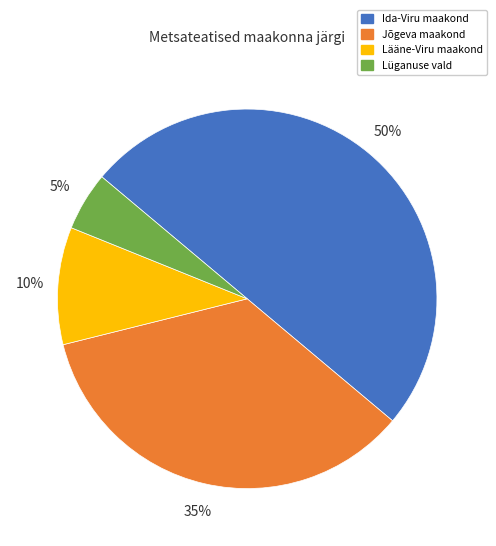

Which has a higher value, Ida-Viru maakond or Lääne-Viru maakond?

Ida-Viru maakond